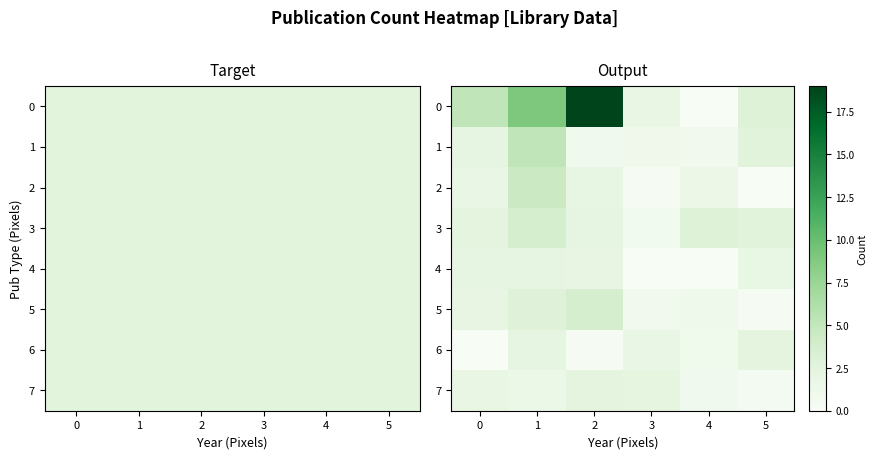

List the labels in order of 3 value, largest first.

1, 4, 5, 0, 2, 3